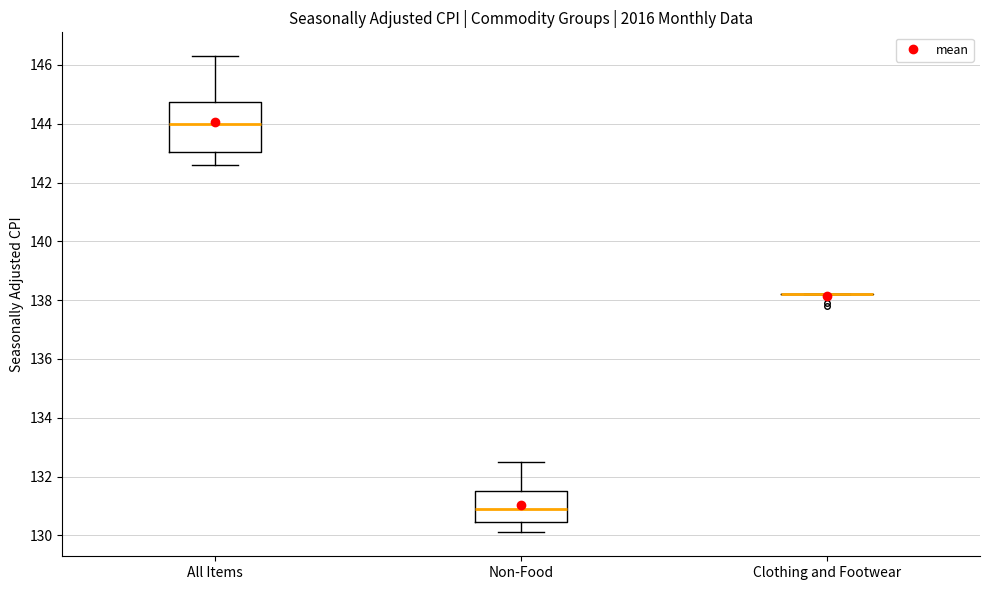

Comparing the boxes themselves (not the whiskers), which one is the tallest?

All Items